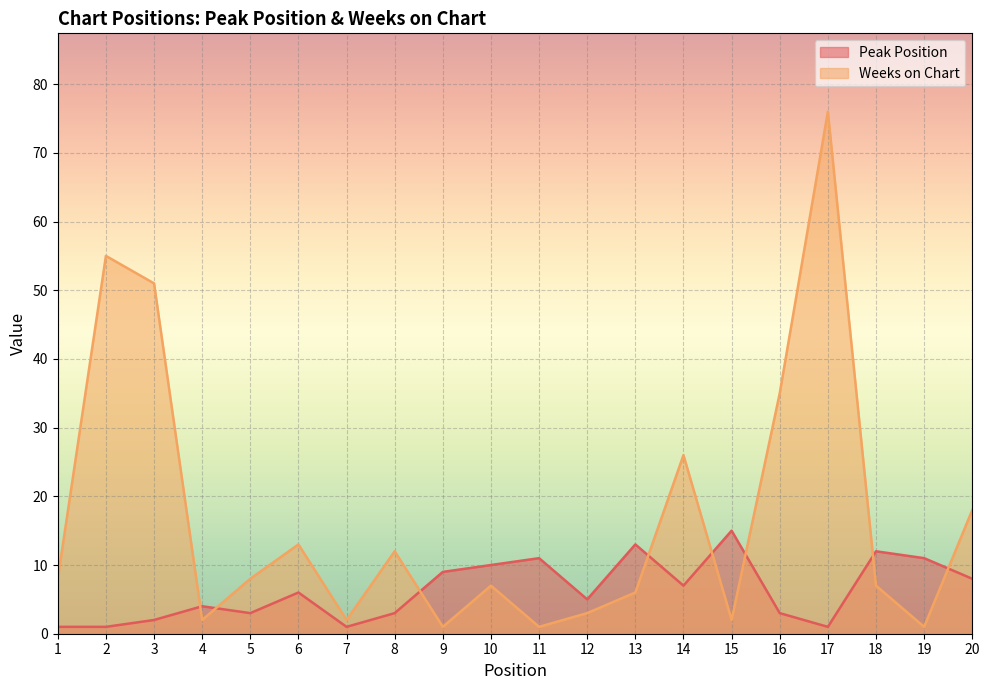

What is the difference between the second highest and minimum values in the Weeks on Chart series?

54